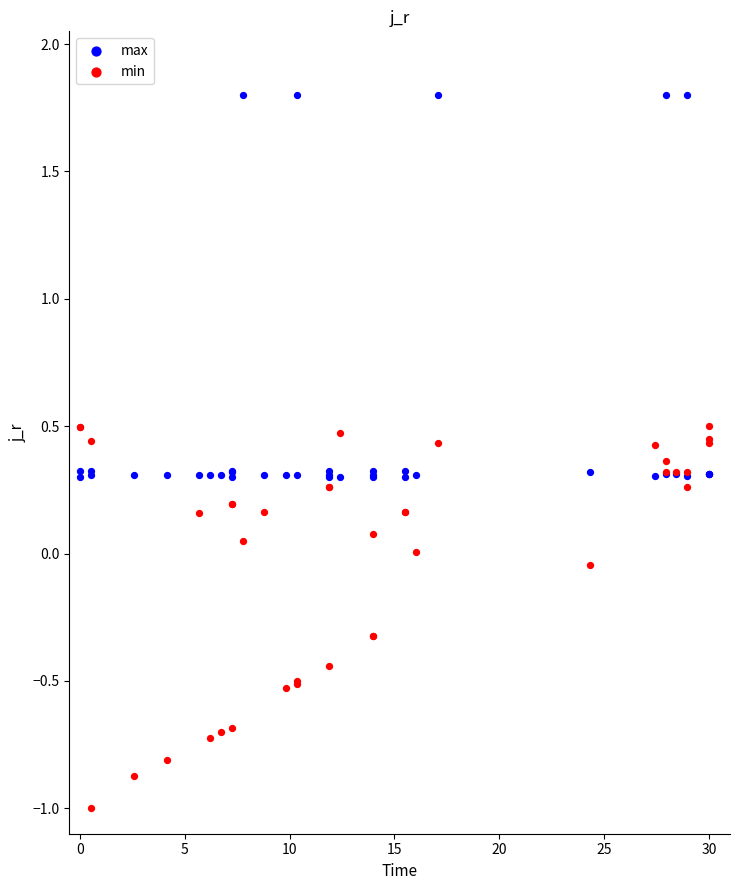

What is the X range (max minus min) for the scatter plot?

30.0